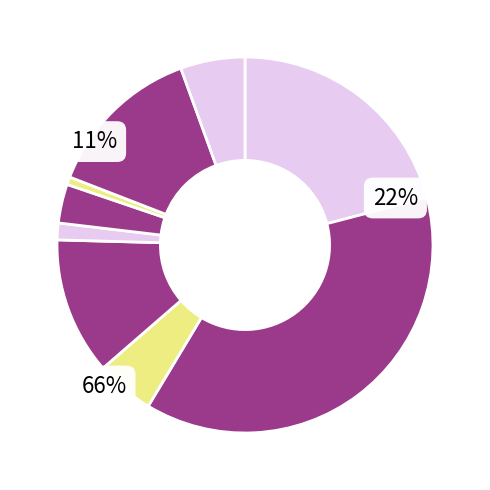

How much of the chart is everything except Elementary and Secondary School Emergency Relief?

79.1%